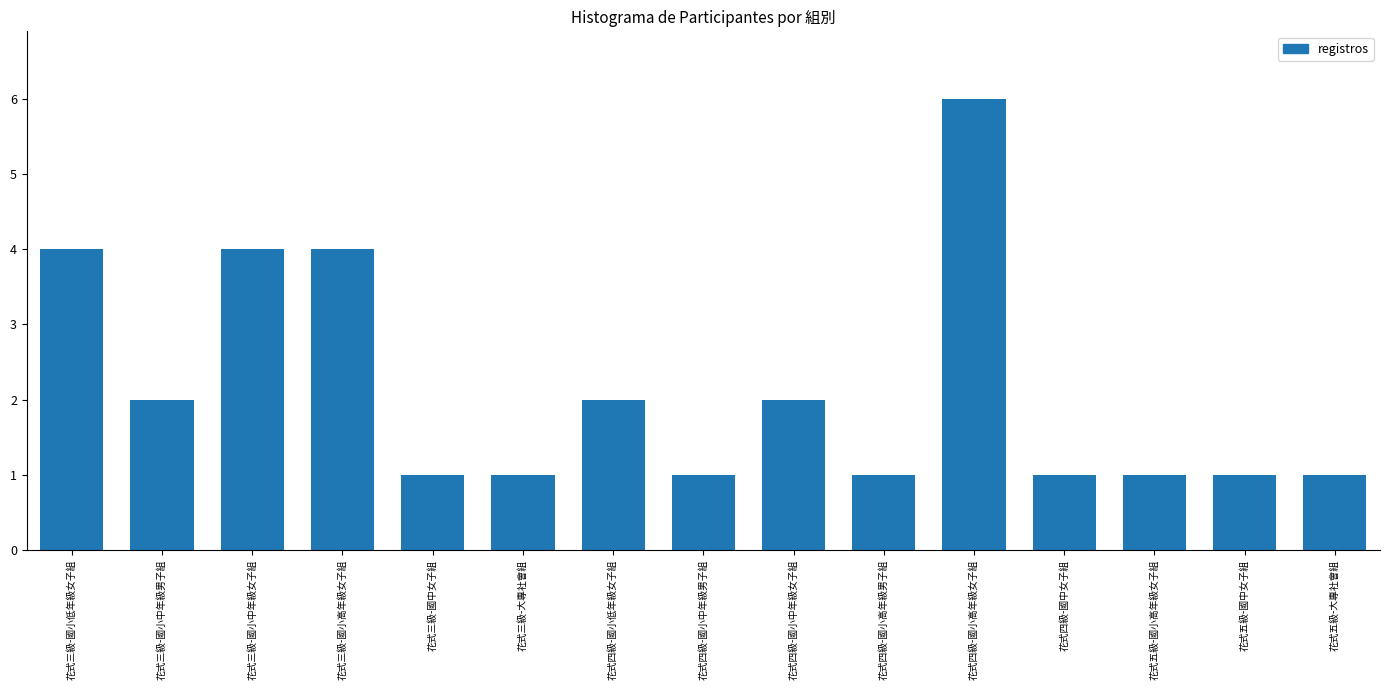

What is the ratio of the value at 花式五級-國小高年級女子組 to the value at 花式四級-國中女子組?

1.0